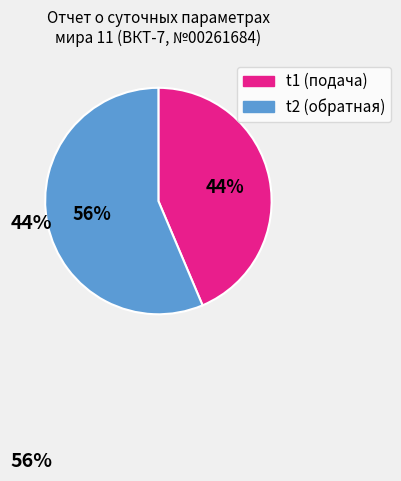

Which category has the biggest portion of the pie?

t2 (обратная)